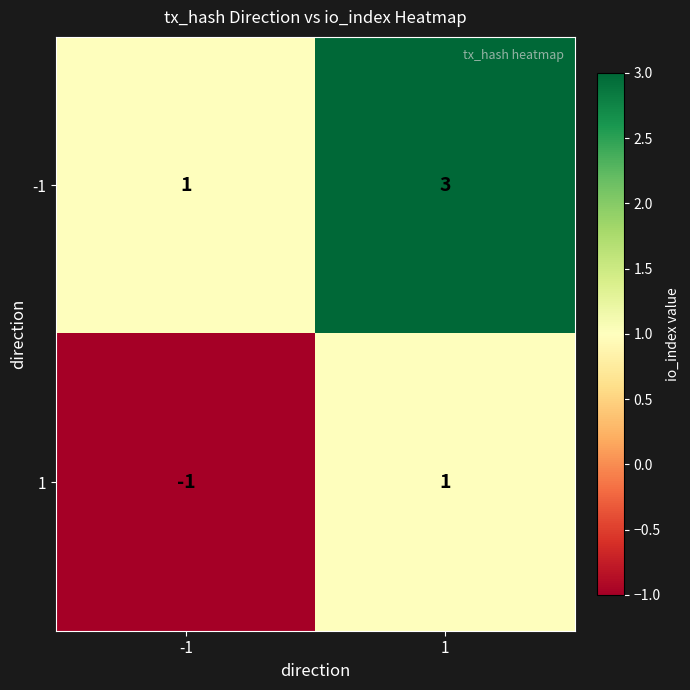

The value of -1 at -1 is 1. True or false?

True